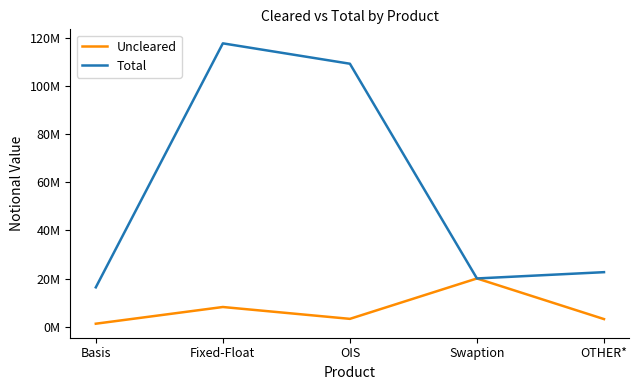

Does the chart have visible grid lines?

No